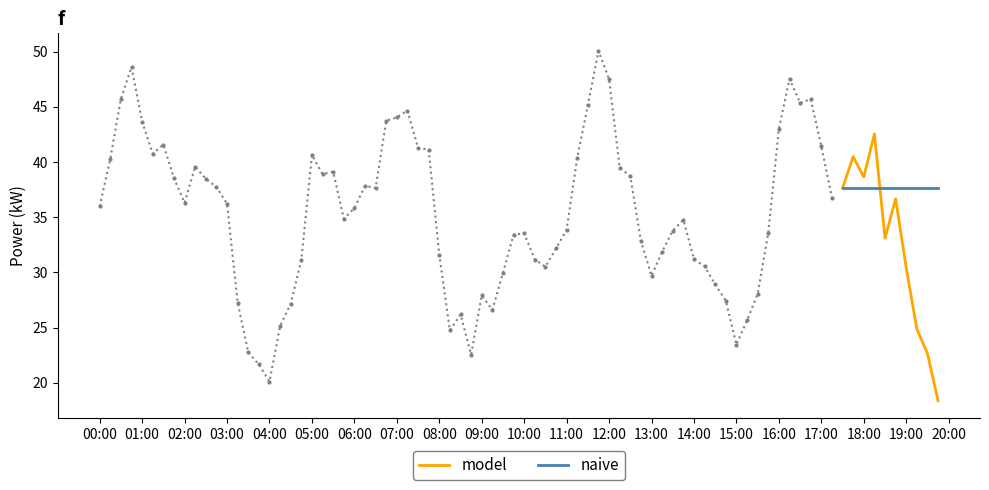

True or false: model has a value of 8.2 at 18:00.

False